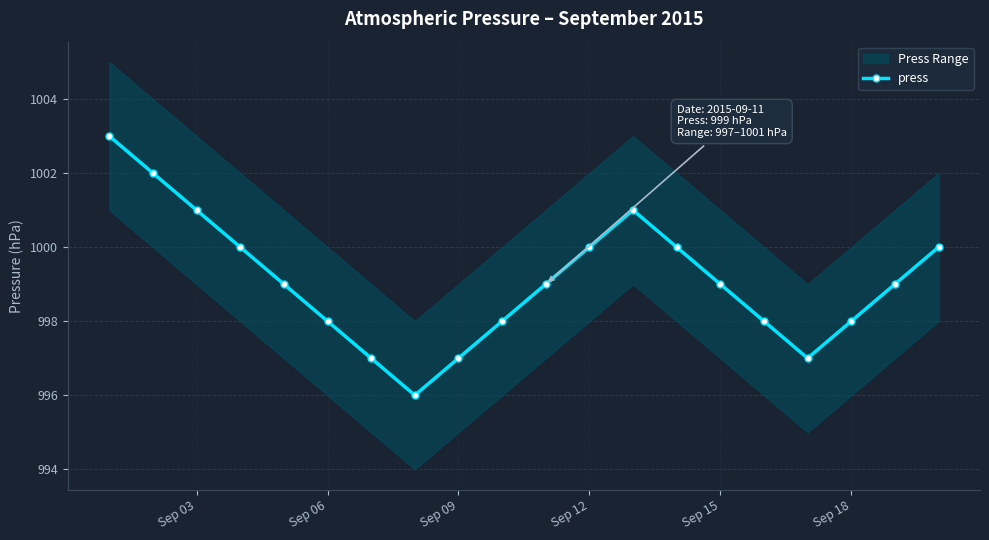

Is this an area chart (filled region under the line)?

No